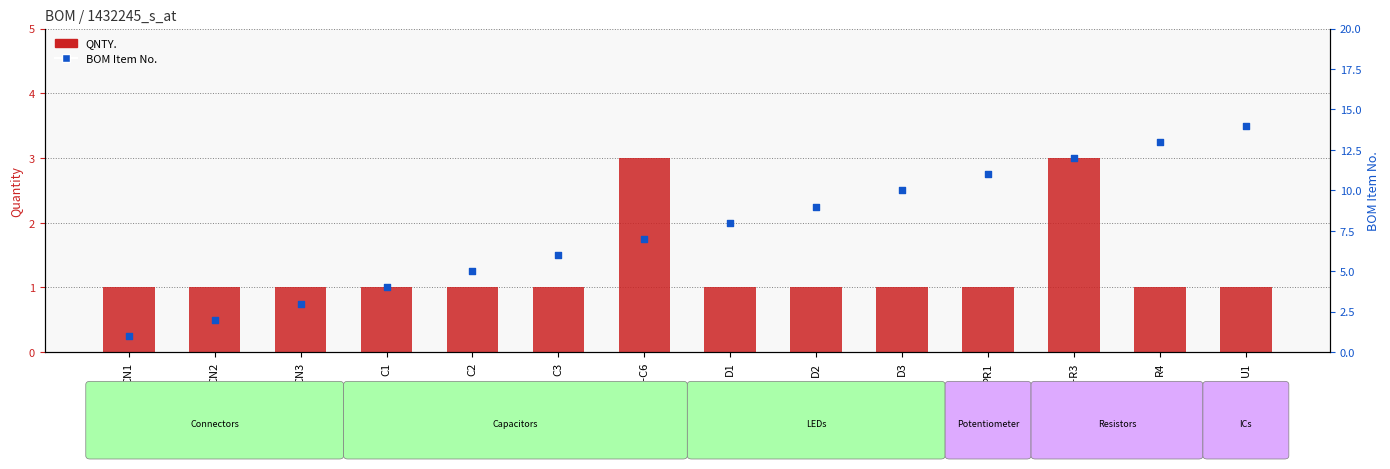

Which series reaches the minimum Y coordinate?

QNTY.